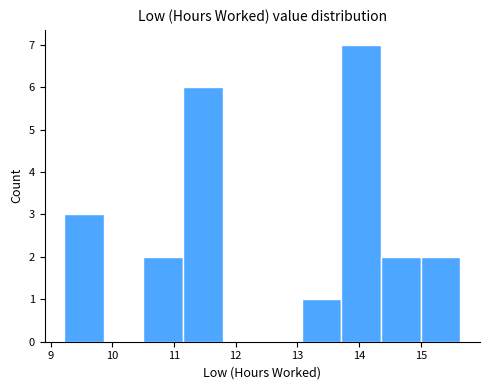

How tall is the bar that spans 9.2 to 9.9 on the x-axis? Neither the bar edges nor the heights are printed on the chart, so give them approximately, as read against the axes.

3